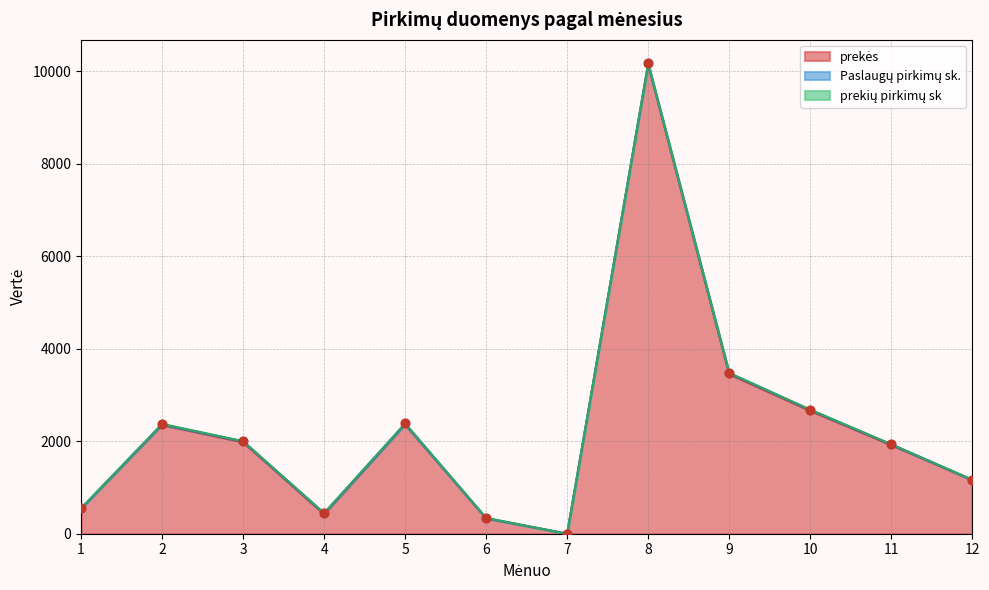

Is the value of prekės at 8 greater than the value of prekių pirkimų sk at 9?

Yes